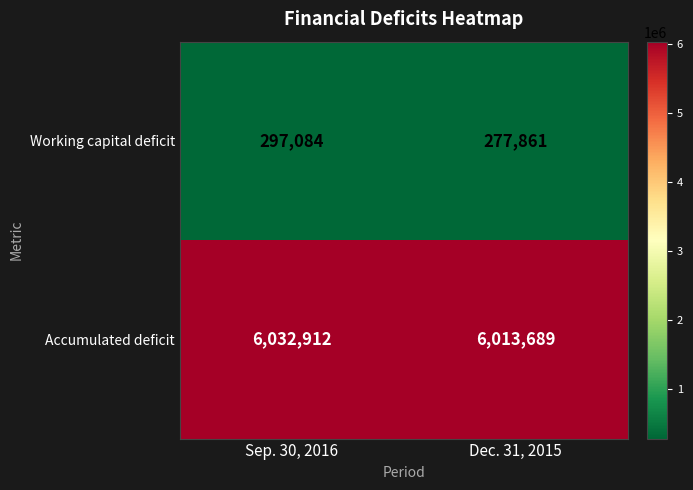

What is the difference between the highest and lowest values at Sep. 30, 2016?

5735828